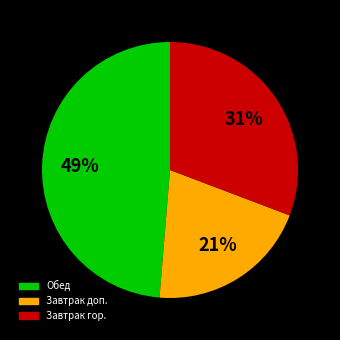

To the nearest percent, what is the average slice percentage?

33%